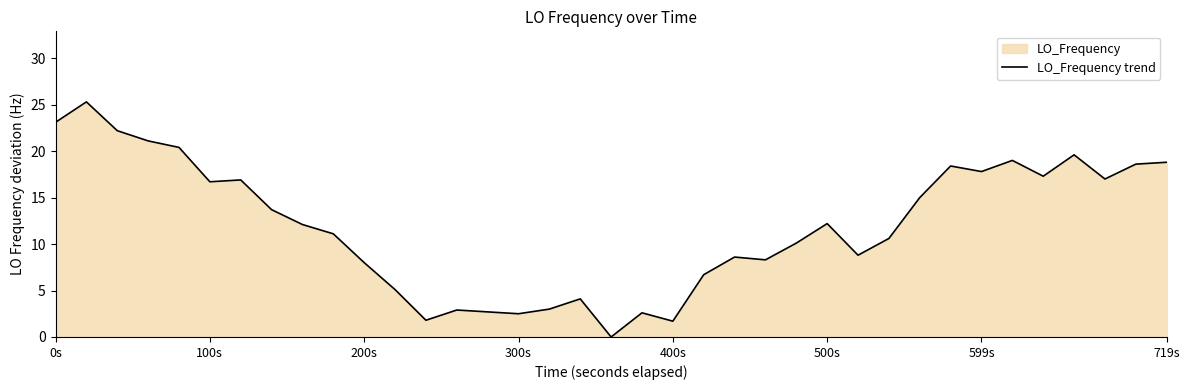

Does the chart have visible grid lines?

No